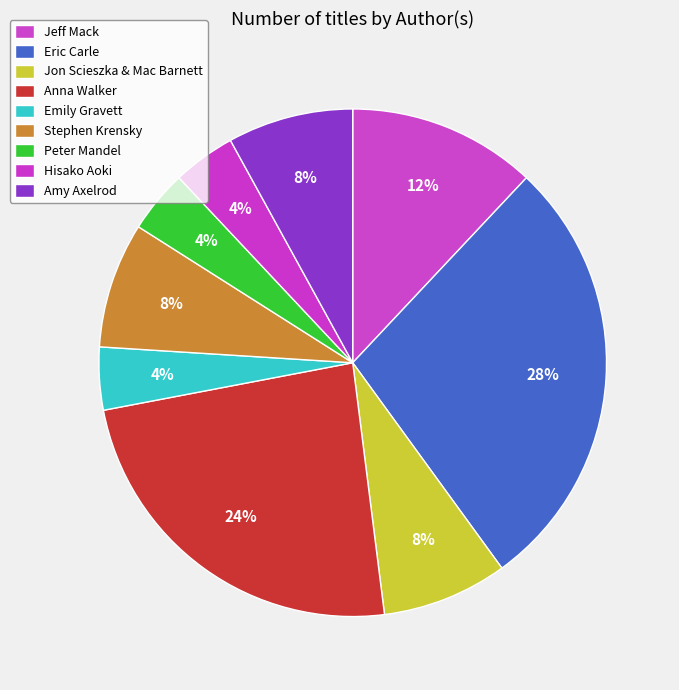

Is the sum of Eric Carle and Peter Mandel greater than half?

No